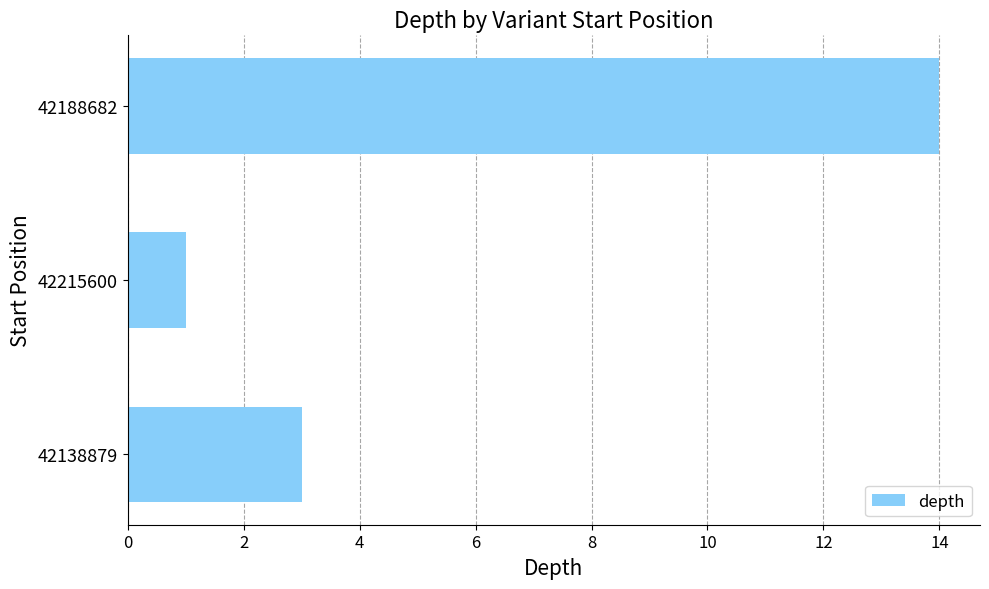

How many series are shown in this chart?

1